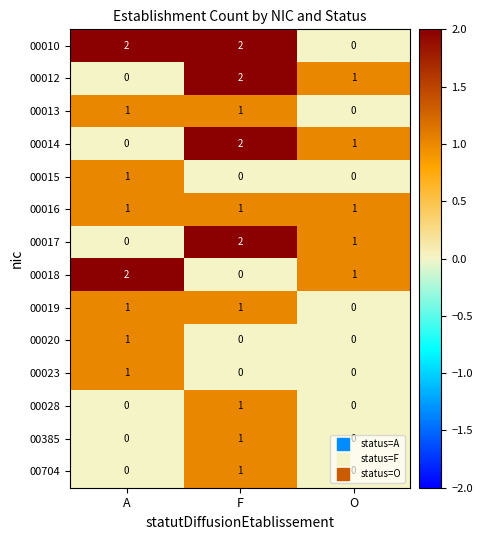

The 00012 series shows 0 at A. True or false?

True